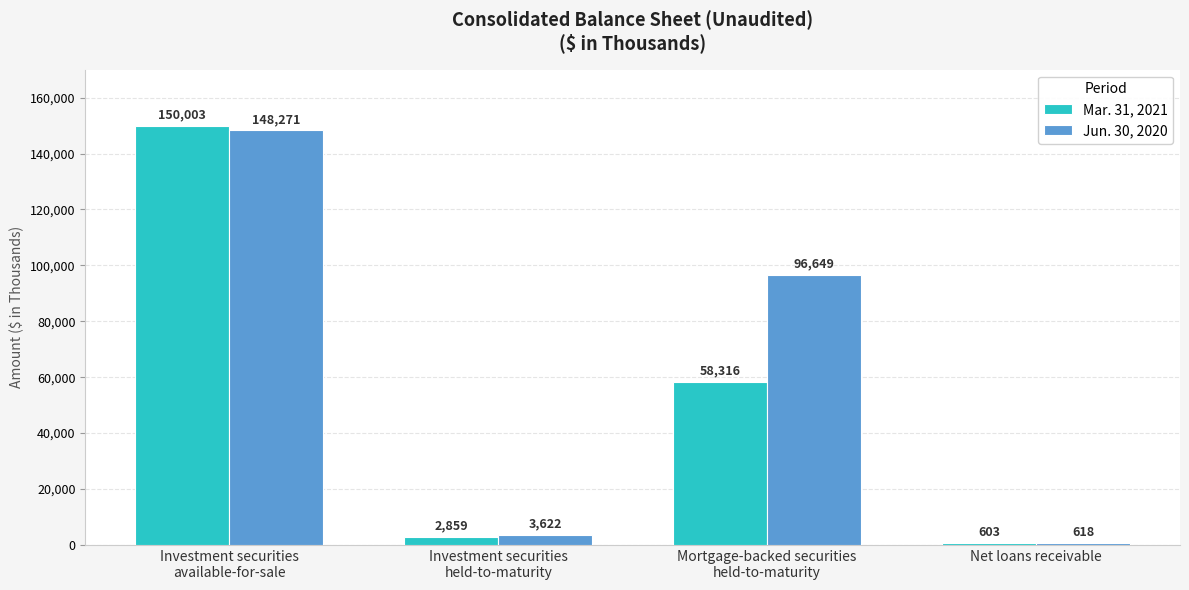

Which series has the widest spread of values?

Mar. 31, 2021